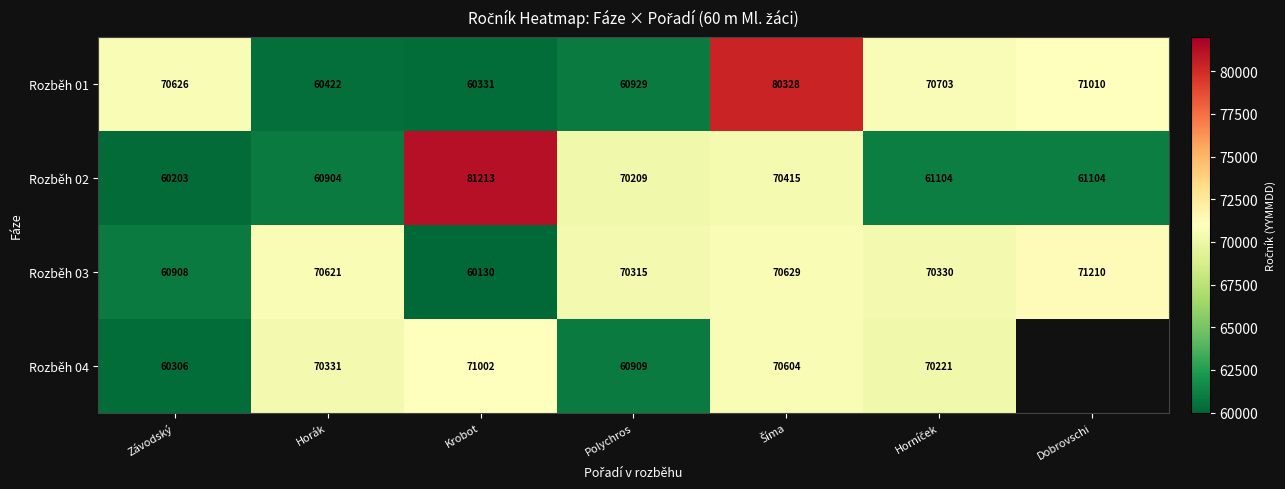

What is the maximum value shown in the chart?

81213.0